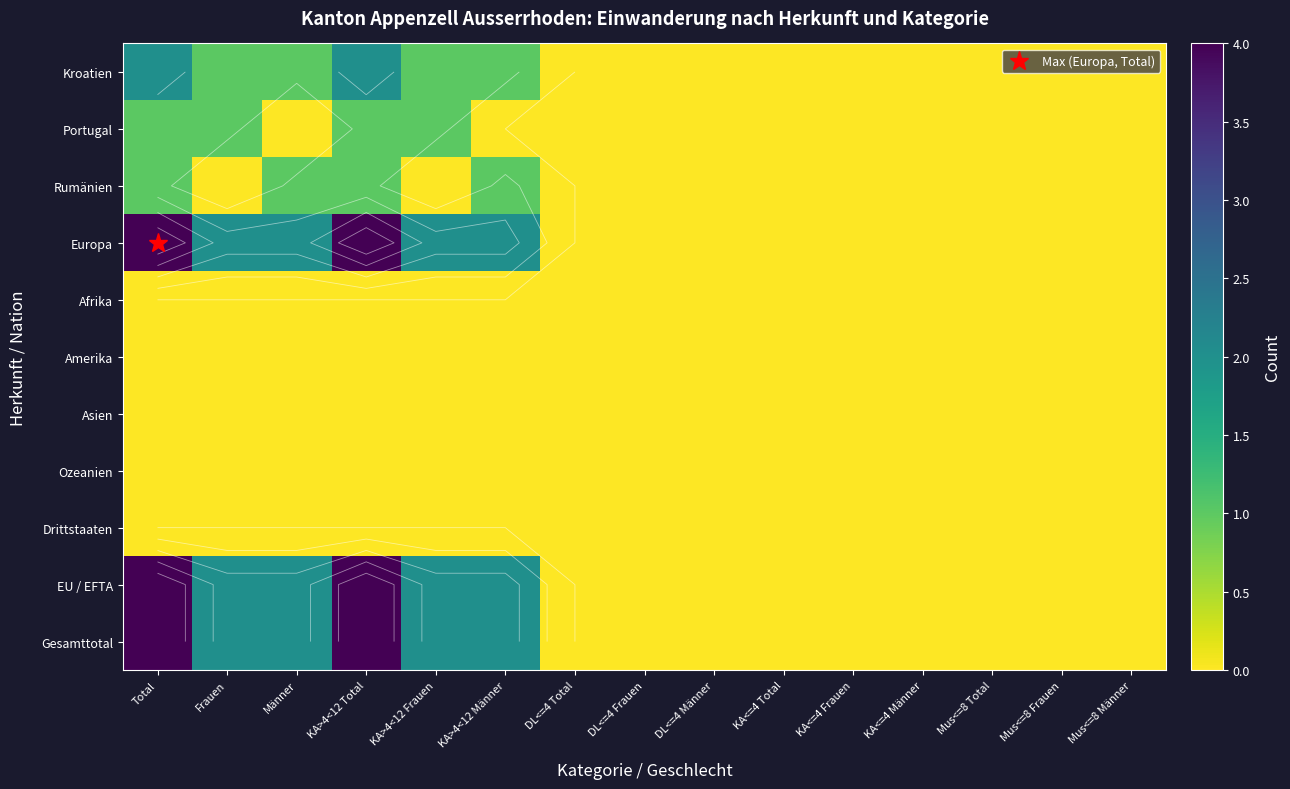

What is the total value across all series at KA>4<12 Männer?

8